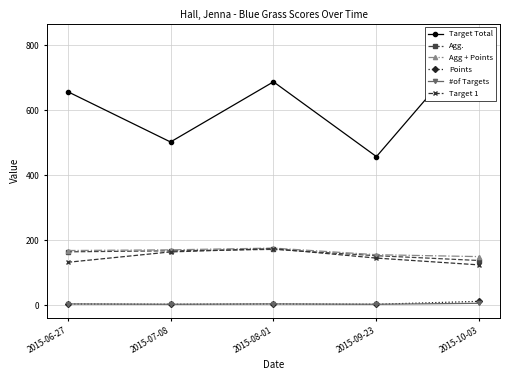

At which category is the sum across all series the highest?

2015-10-03